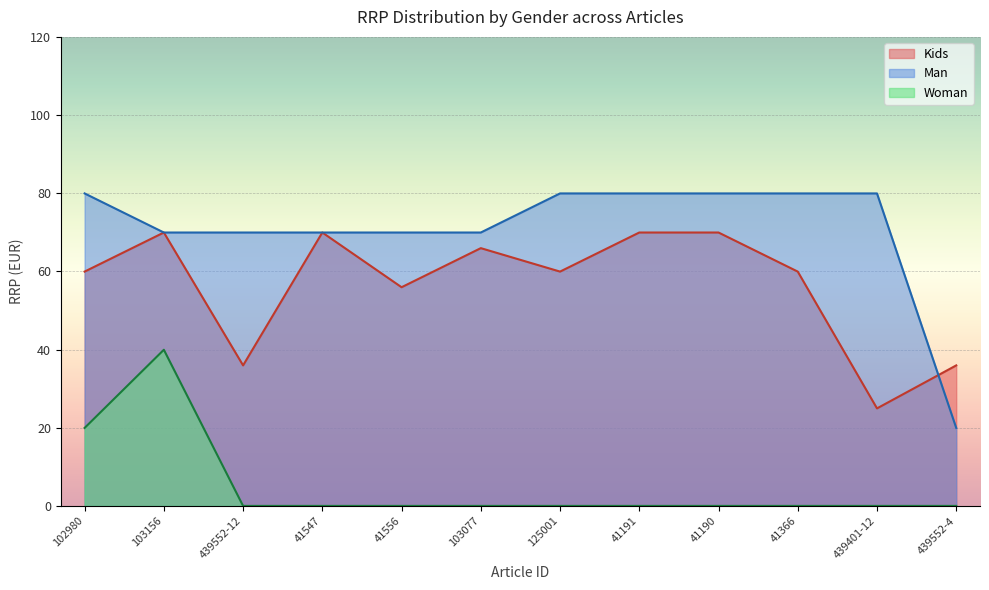

What position from the right is 41556?

8